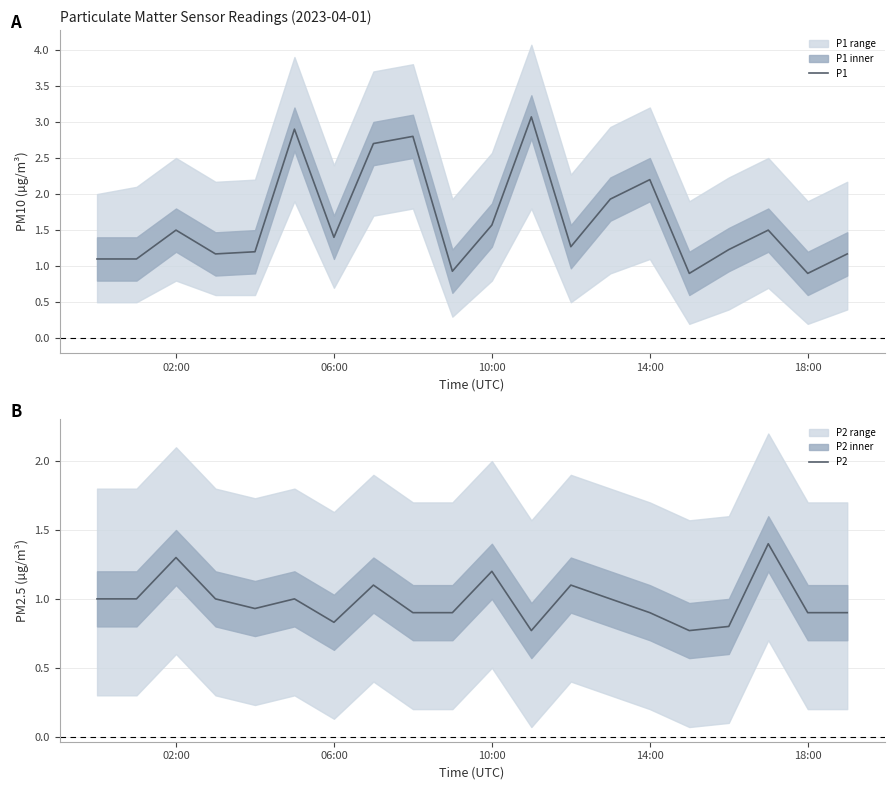

In P2, how many points are higher than both neighbors (excluding endpoints)?

6